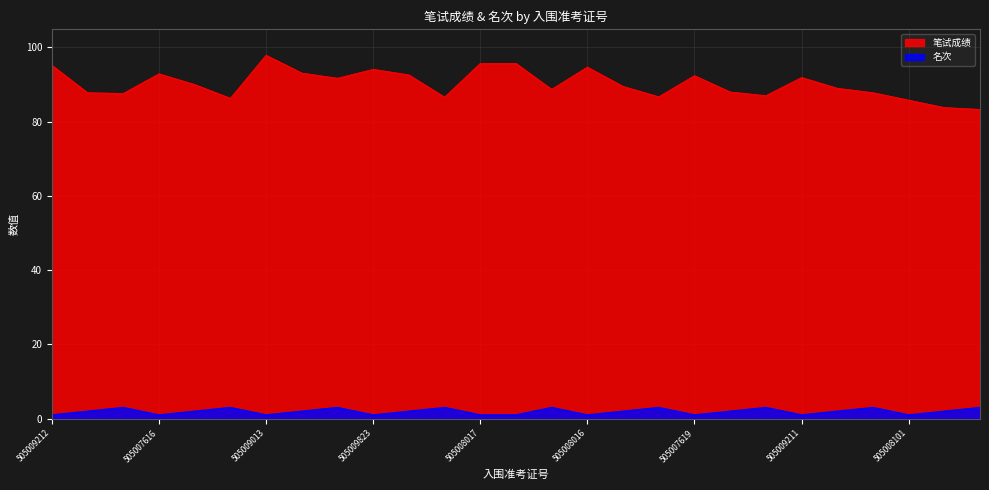

Rank the series at 505009820 from highest to lowest value.

笔试成绩, 名次